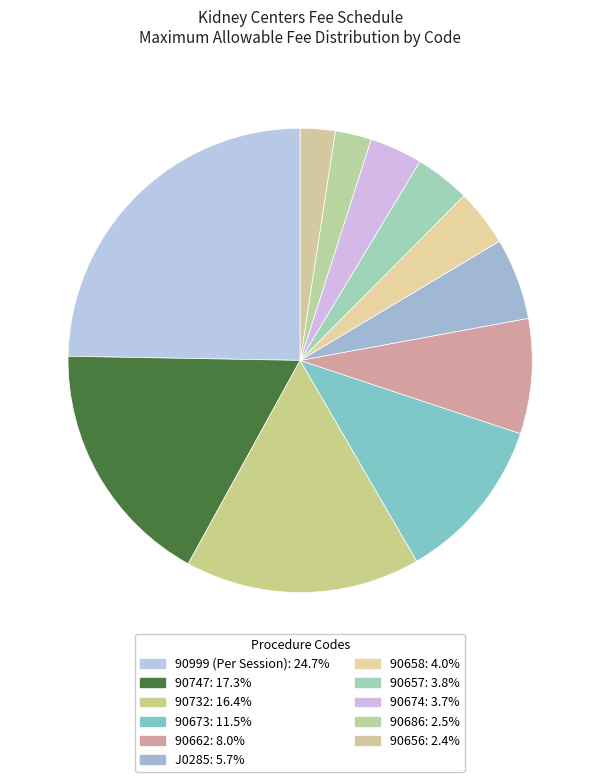

The 90686 slice represents 3% of the pie. True or false?

True